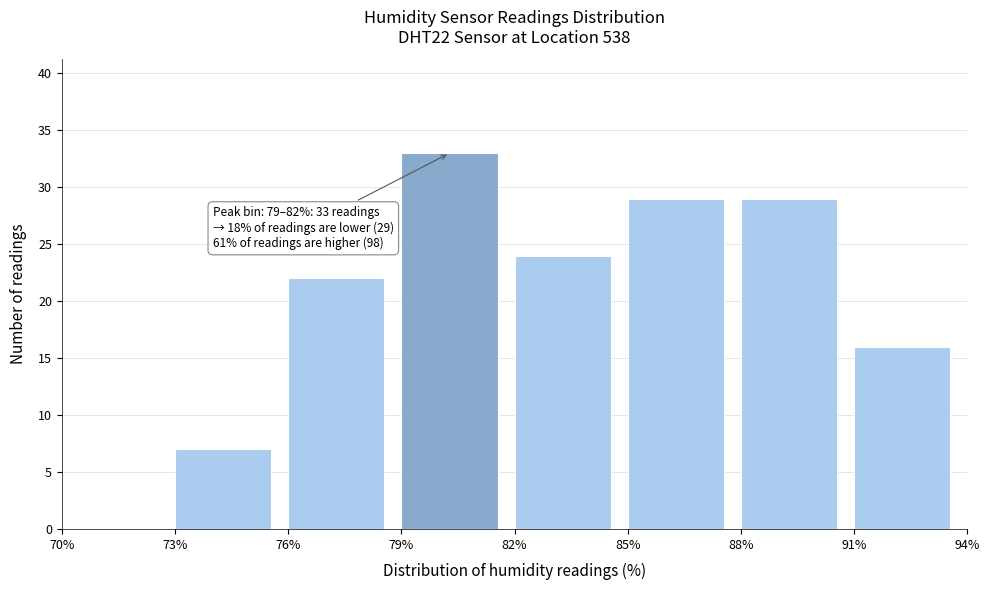

Over which range of the x-axis is the bar tallest?

79% to 82%